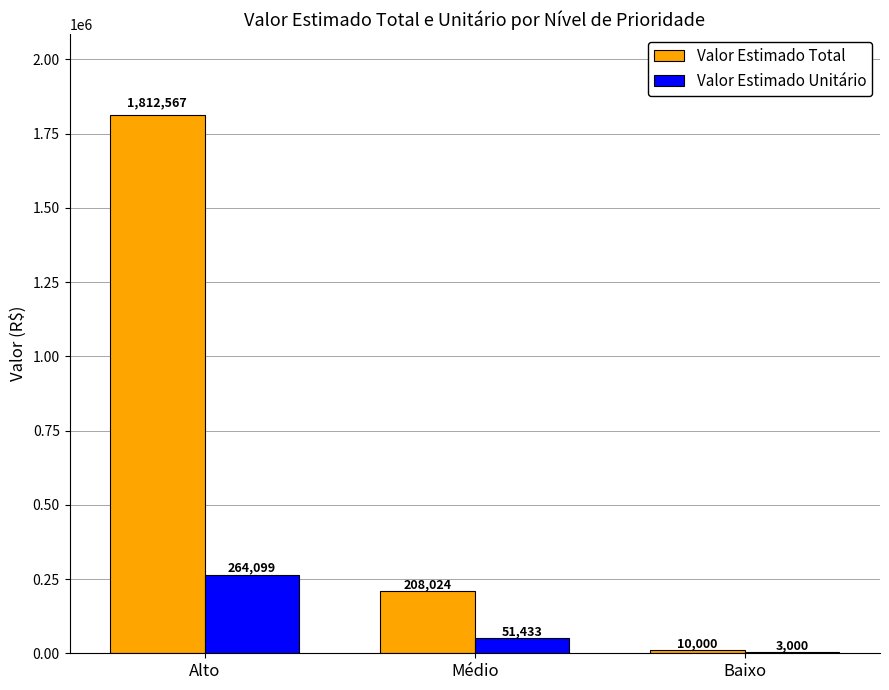

Are the bars horizontal?

No